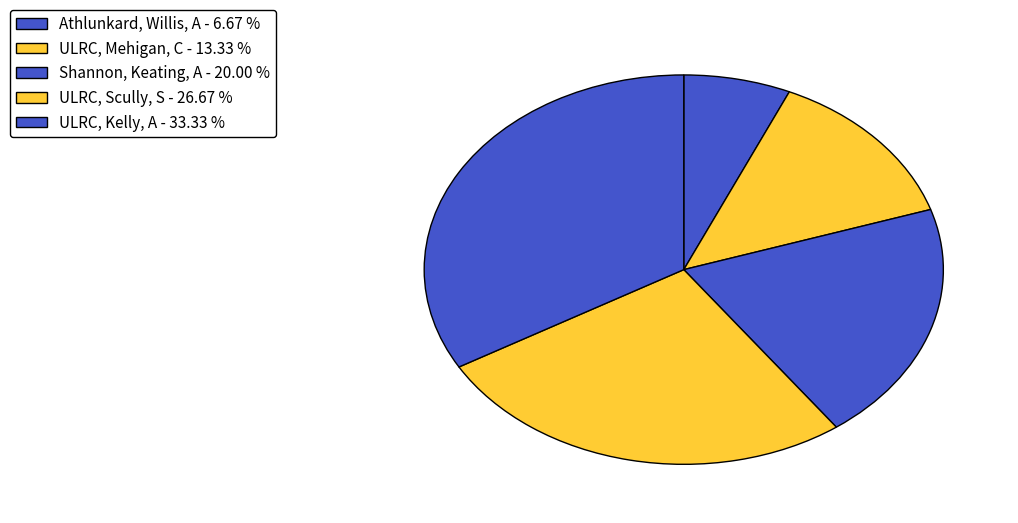

To the nearest percent, what is the difference between the largest and smallest slice percentages?

27%